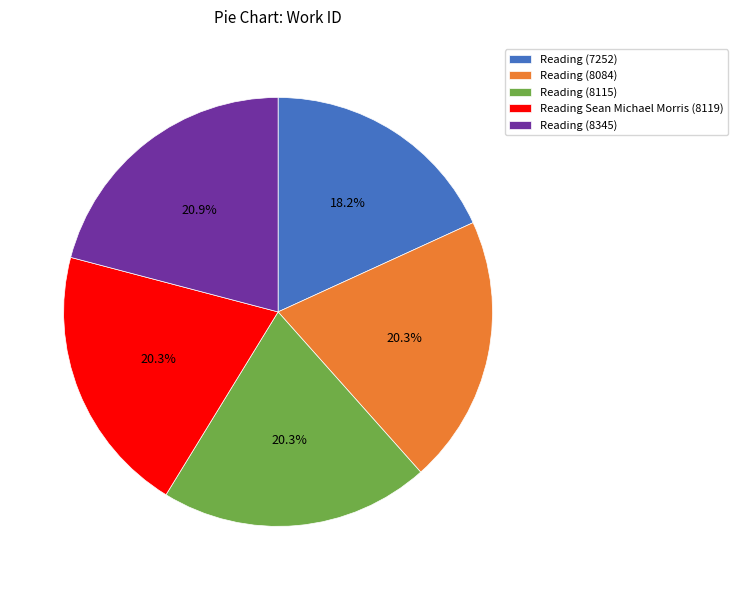

Approximately how many times larger is the value at Reading (8115) compared to Reading (8345)?

1.0